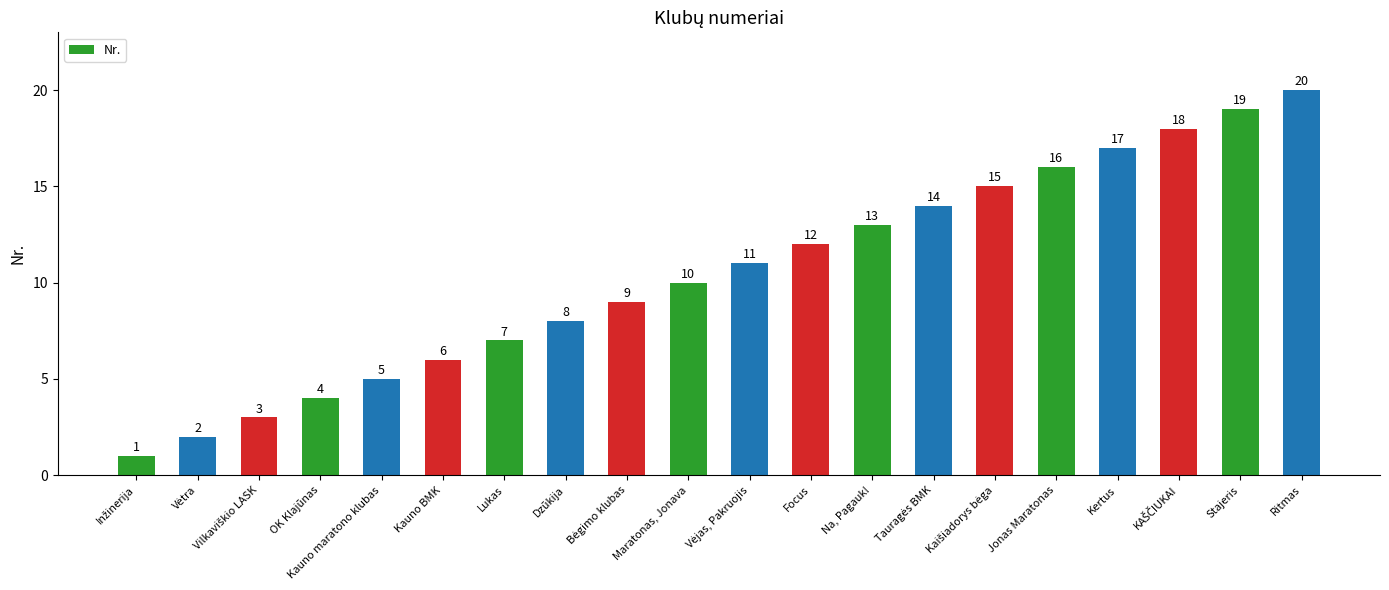

What is the value of the 14th bar from the left?

14